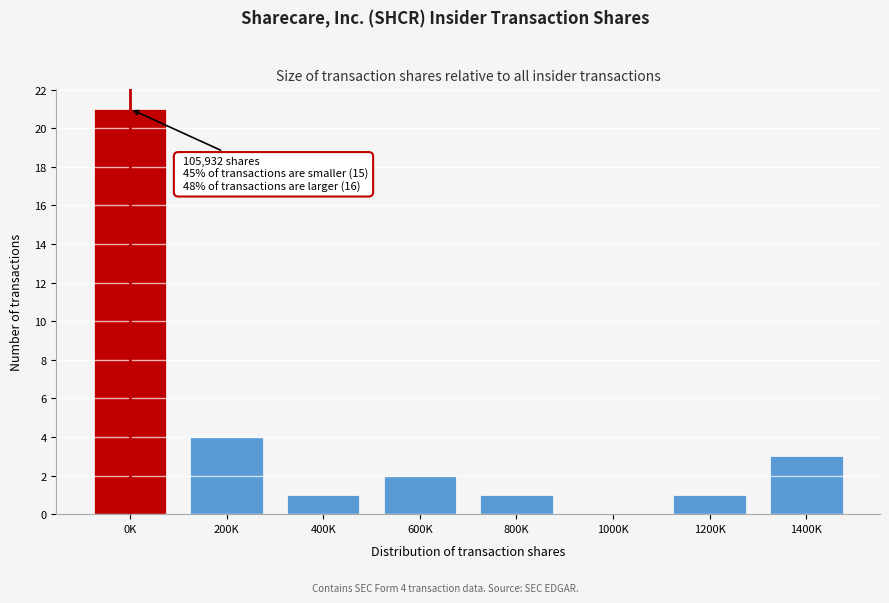

Reading left to right, transcribe all the data shown in this chart.

0K=21	200K=4	400K=1	600K=2	800K=1	1000K=0	1200K=1	1400K=3